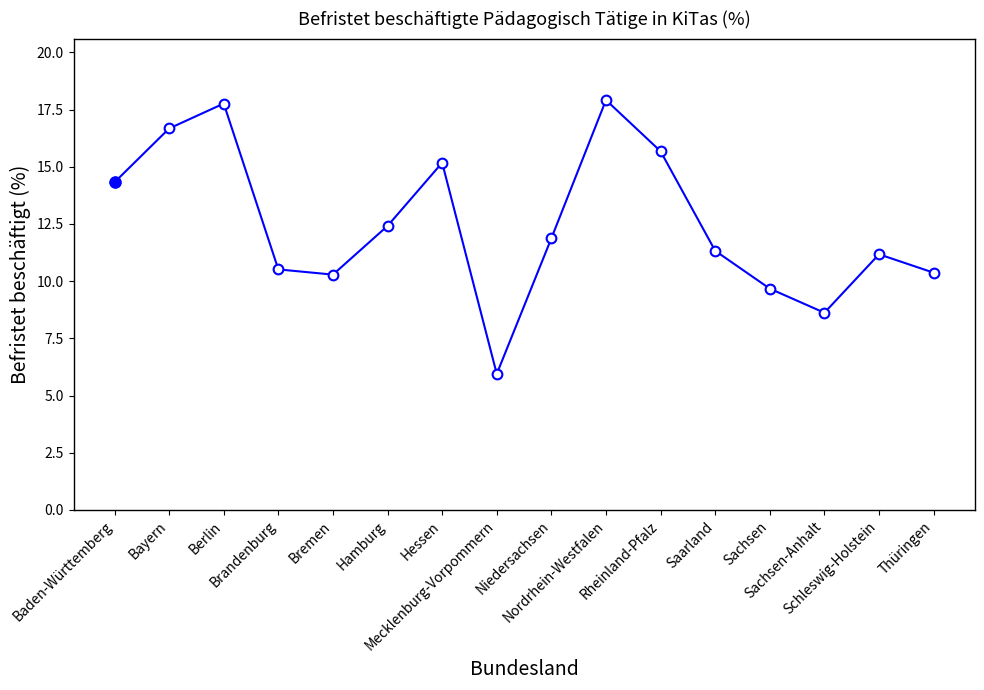

What is the value of the 7th point from the left?

15.2